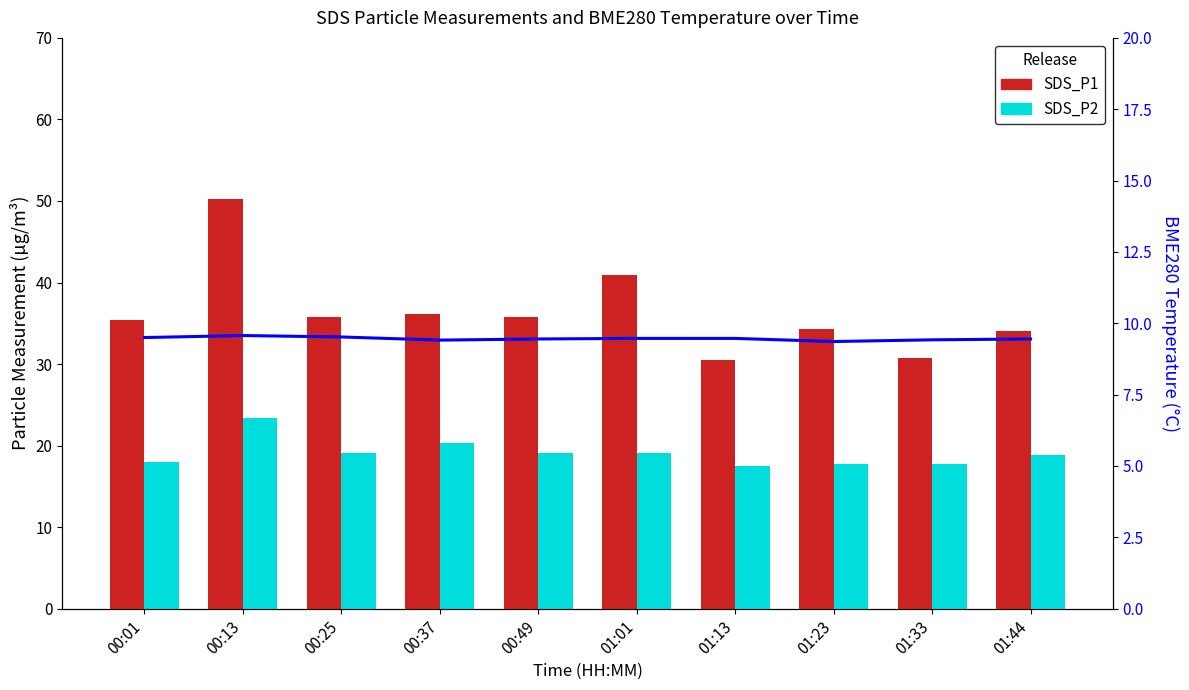

Count the number of categories in the chart.

10